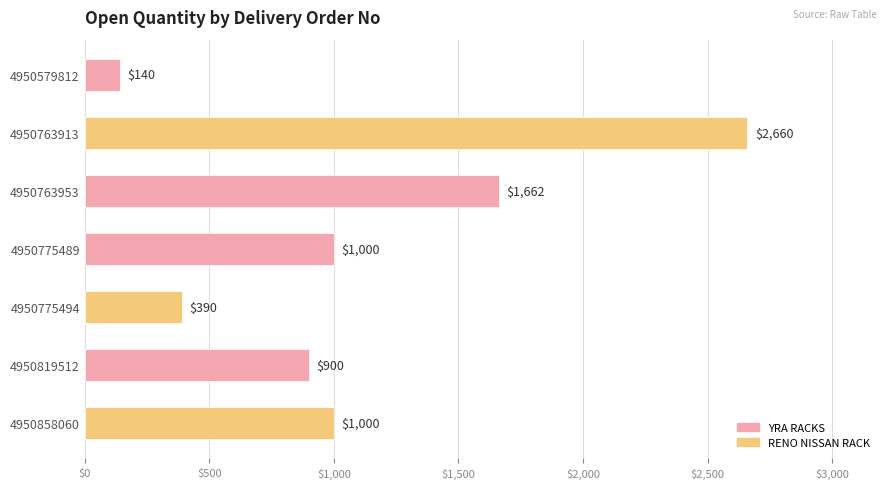

What is the ratio of the value at 4950858060 to the value at 4950579812?

7.1